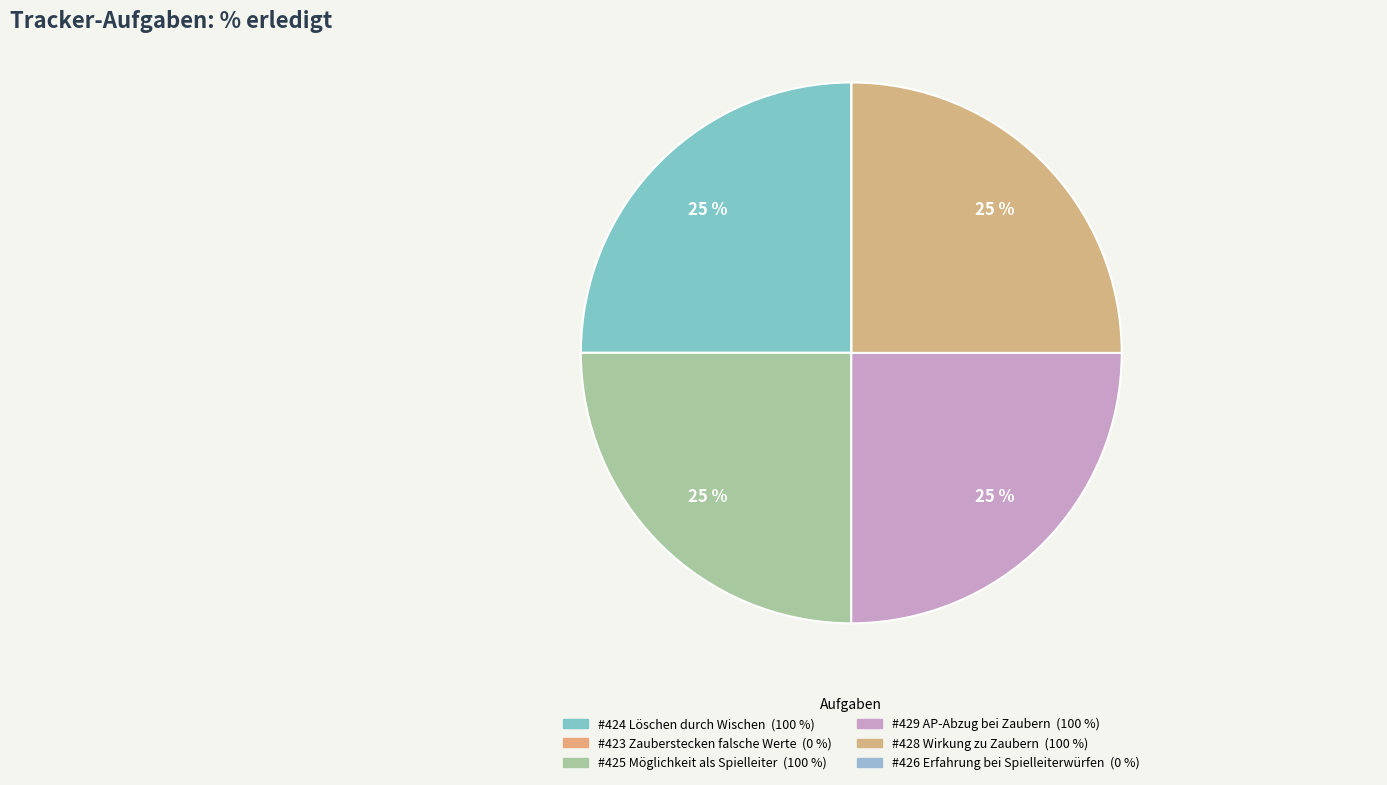

Which category has the smallest portion of the pie?

#423 Zauberstecken falsche Werte